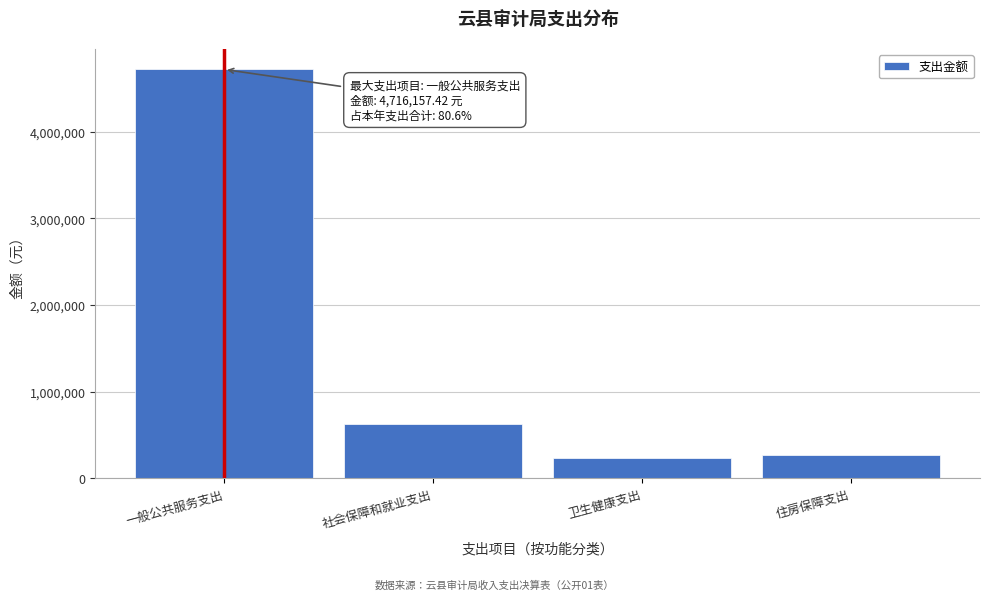

Reading left to right, what are all the values shown in this chart?

4716157.4	628277.8	236300.0	273829.0